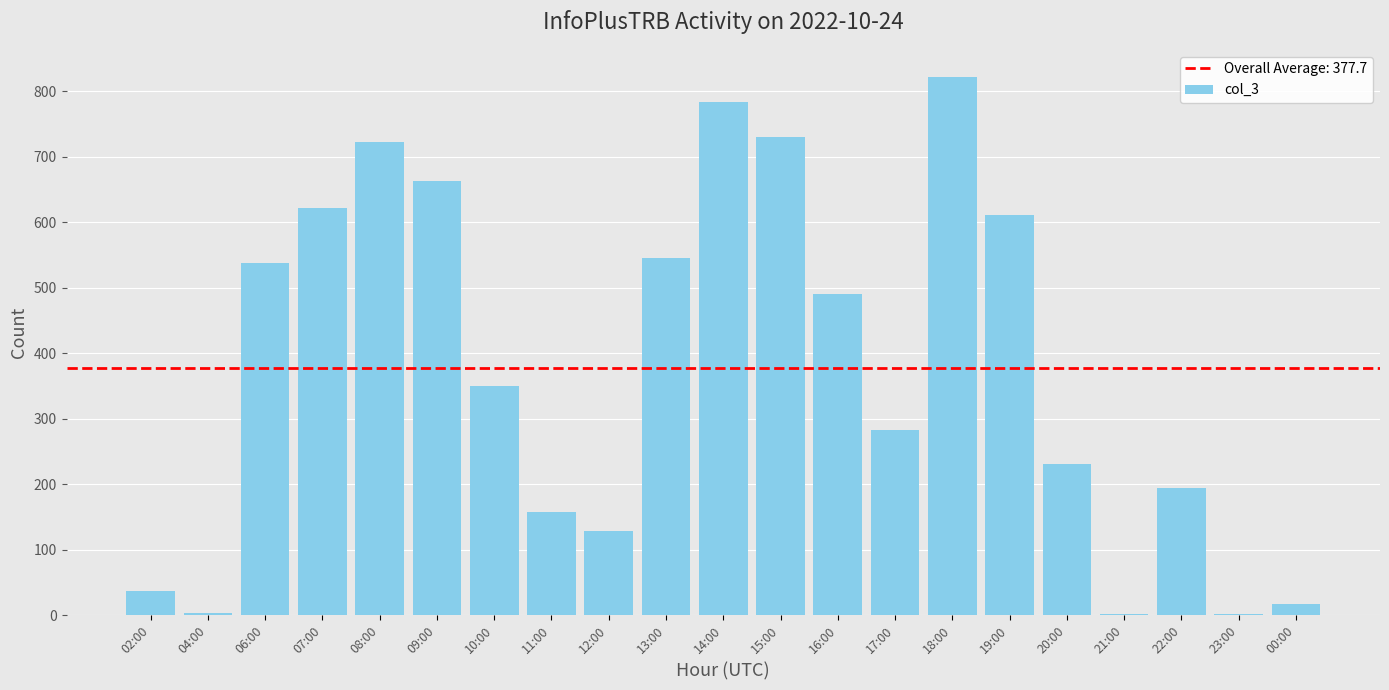

Where does the data first go above 350?

06:00